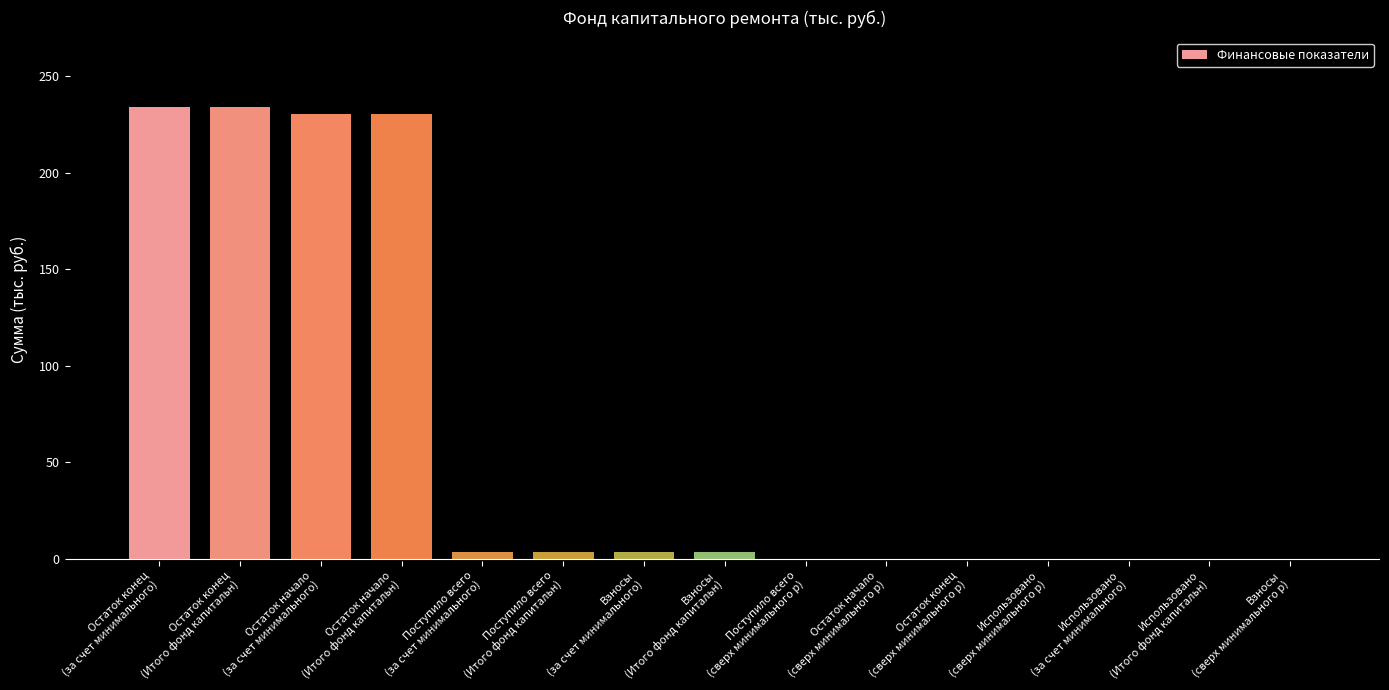

Approximately how many times larger is the value at Остаток начало
(Итого фонд капитальн) compared to Взносы
(за счет минимального)?

69.7